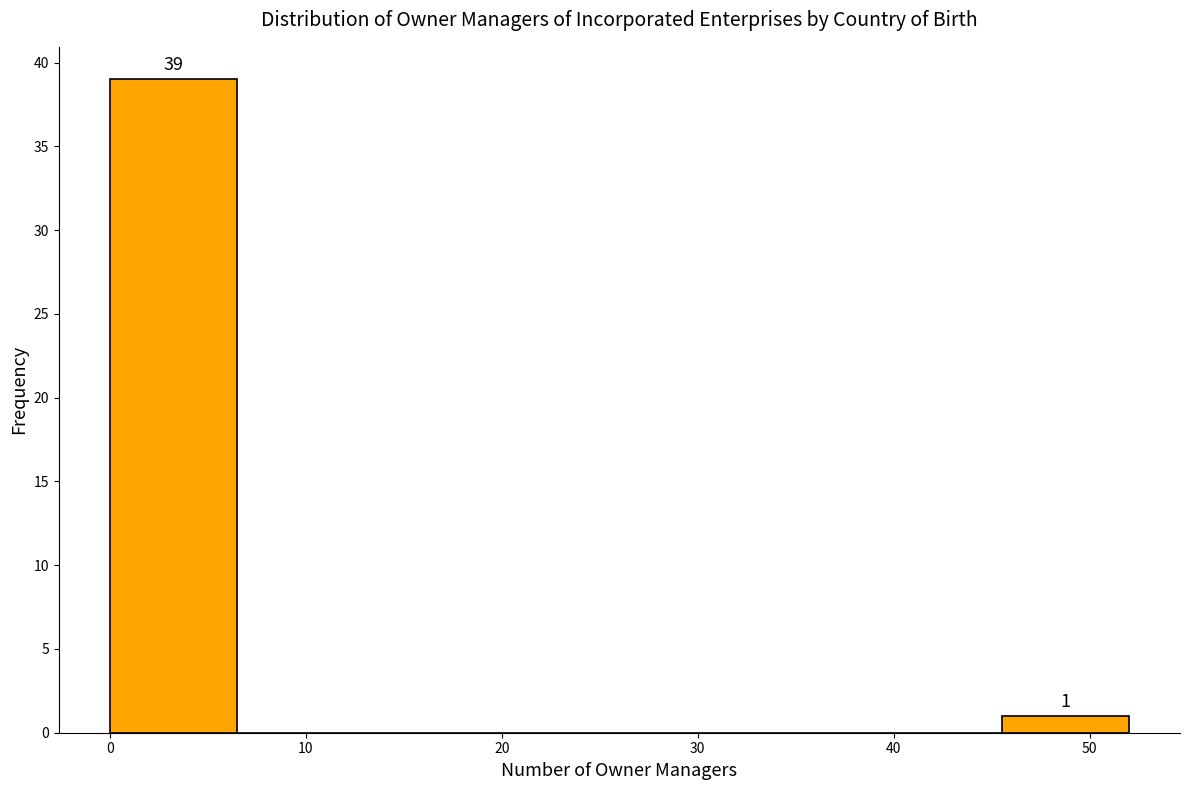

Which range on the x-axis has the tallest bar?

0.0 to 6.5